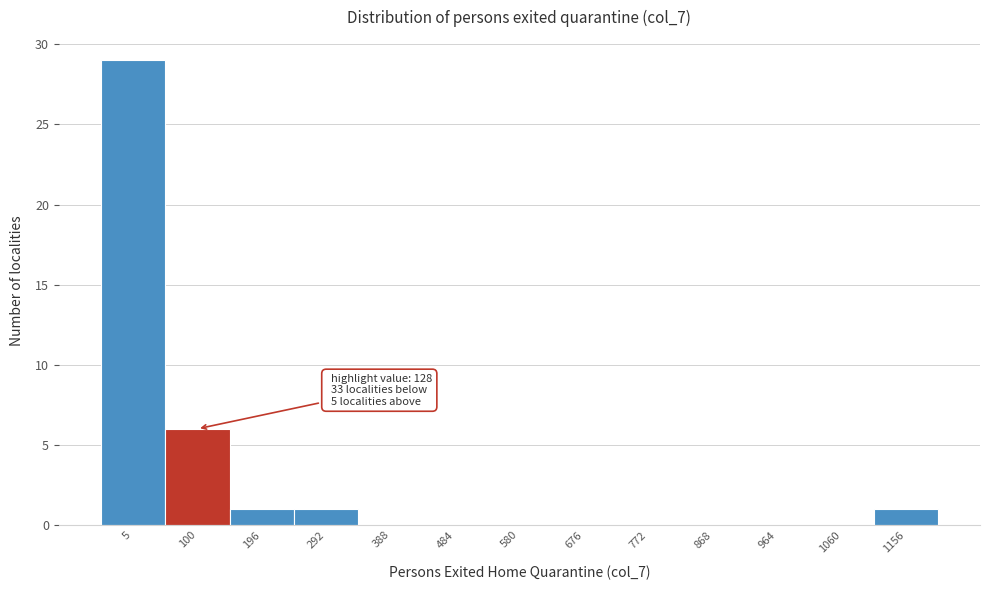

Reading left to right, what are all the values shown in this chart?

5=29	100=6	196=1	292=1	388=0	484=0	580=0	676=0	772=0	868=0	964=0	1060=0	1156=1